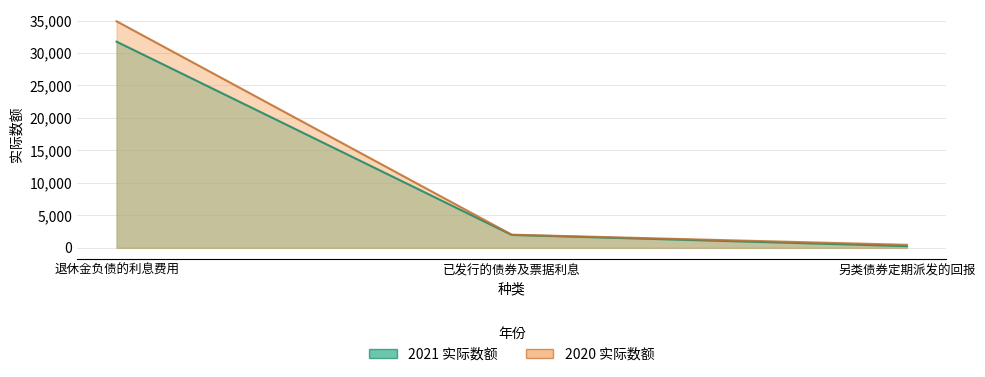

What is the label of the 2nd point from the right?

已发行的债券及票据利息